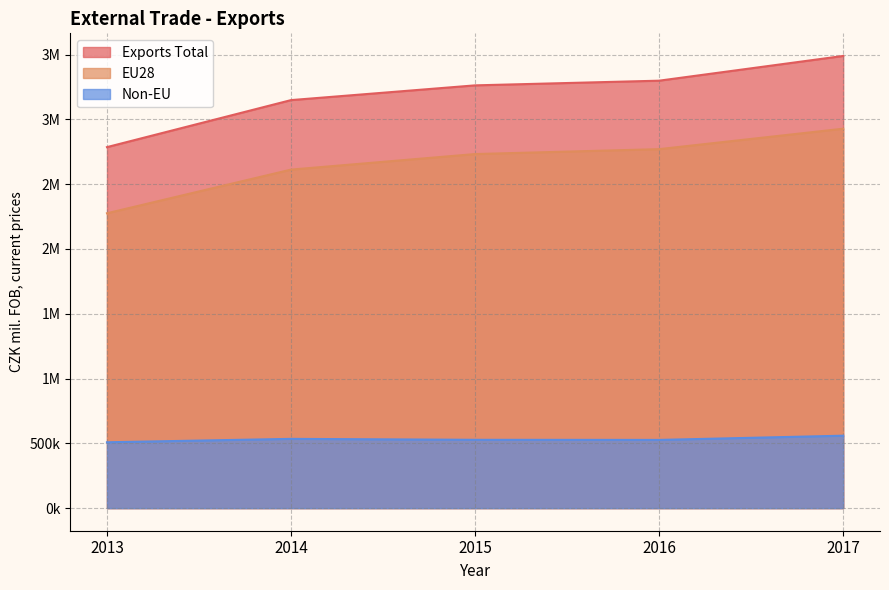

Which label corresponds to the largest value in the chart?

2017